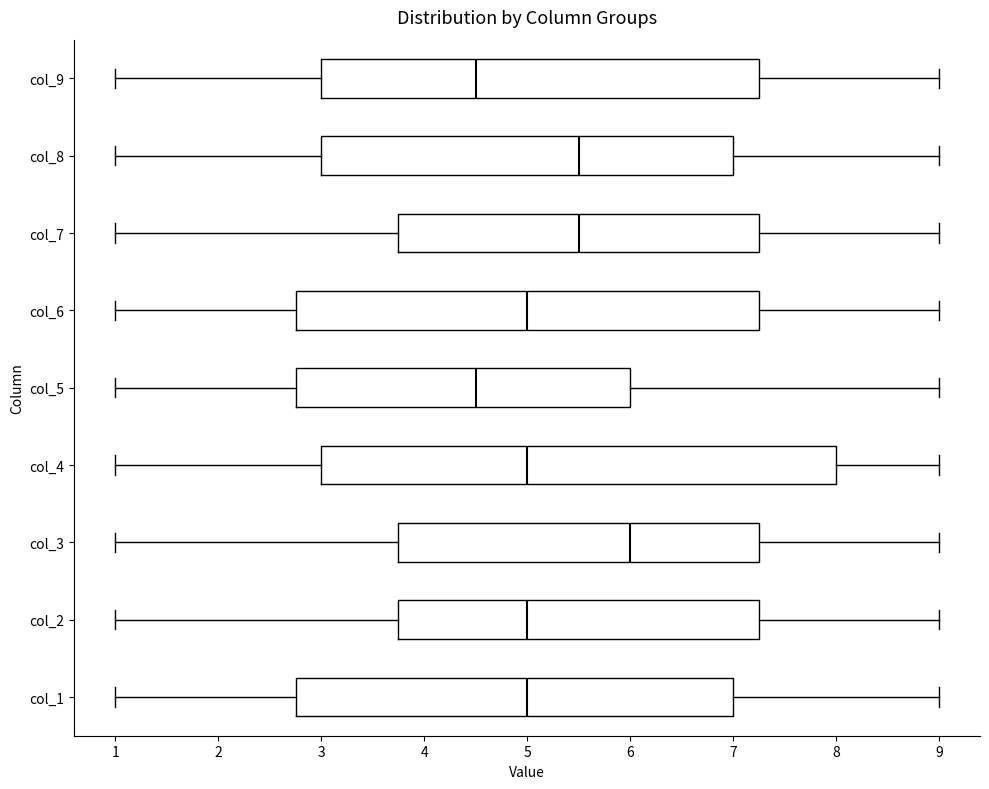

Reading bottom to top, read every box against the x-axis: the position of its median line, the range the box covers, and the ends of its whiskers. The values are not printed on the chart, so give them approximately, as read against the axis.

col_1: median 5.0, box 2.8 to 7.0, whiskers 1.0 to 9.0
col_2: median 5.0, box 3.8 to 7.3, whiskers 1.0 to 9.0
col_3: median 6.0, box 3.8 to 7.3, whiskers 1.0 to 9.0
col_4: median 5.0, box 3.0 to 8.0, whiskers 1.0 to 9.0
col_5: median 4.5, box 2.8 to 6.0, whiskers 1.0 to 9.0
col_6: median 5.0, box 2.8 to 7.3, whiskers 1.0 to 9.0
col_7: median 5.5, box 3.8 to 7.3, whiskers 1.0 to 9.0
col_8: median 5.5, box 3.0 to 7.0, whiskers 1.0 to 9.0
col_9: median 4.5, box 3.0 to 7.3, whiskers 1.0 to 9.0